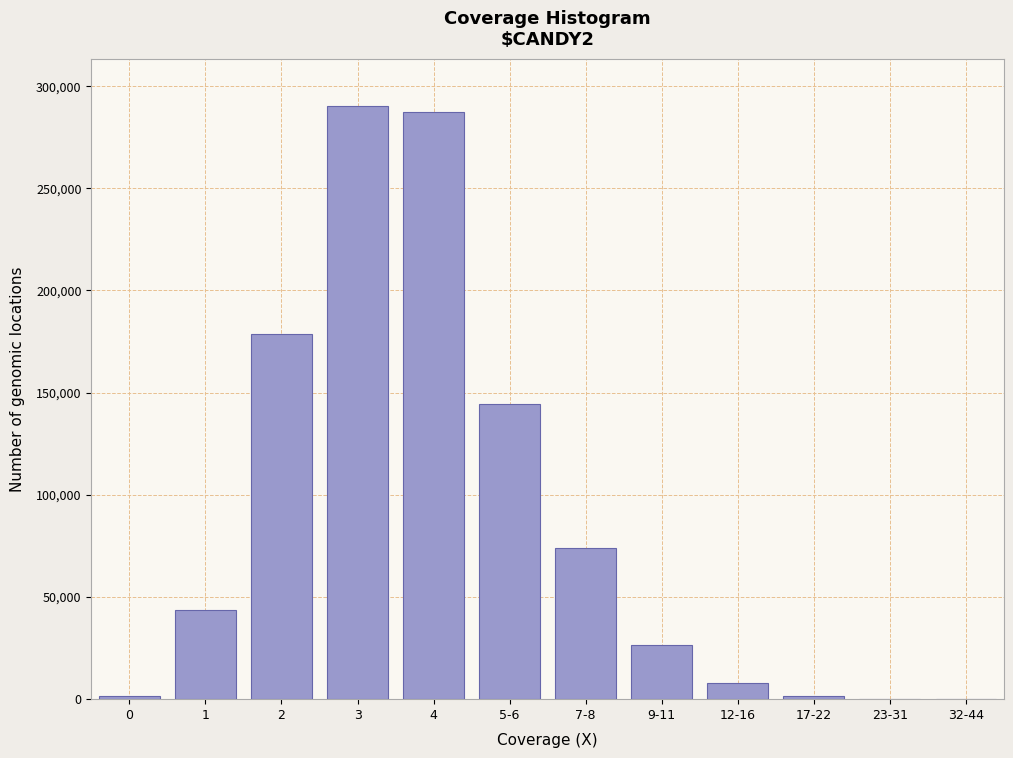

What is the ratio of the value at 5-6 to the value at 7-8?

1.9